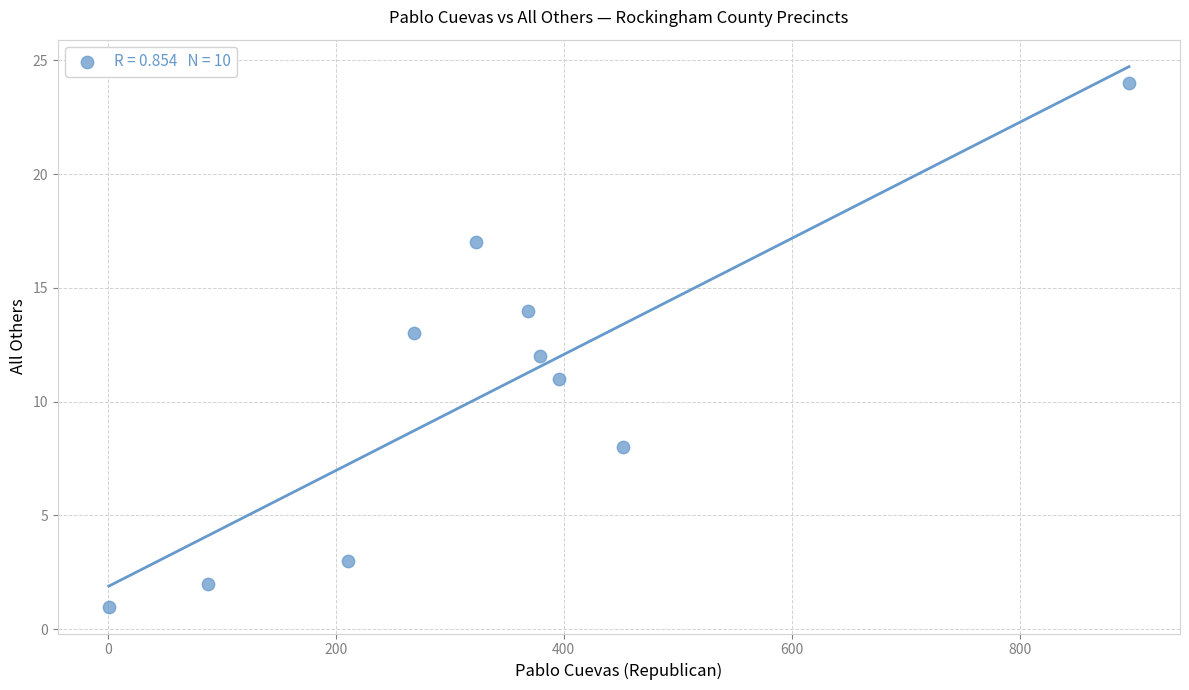

What is the average X value?

338